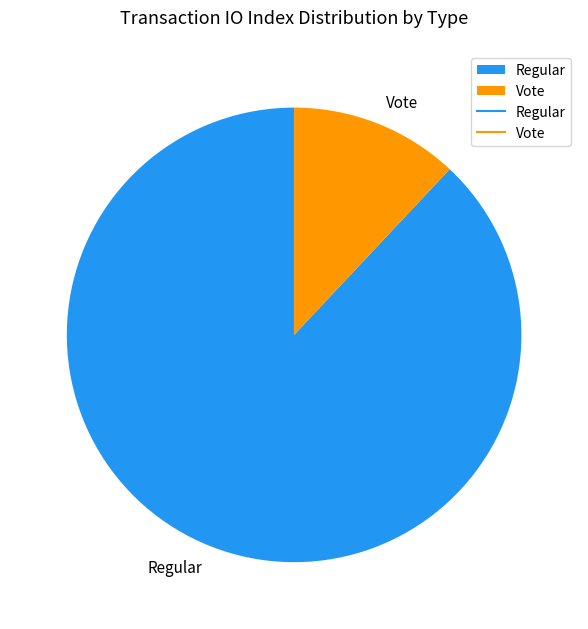

The Vote slice represents 1% of the pie. True or false?

False